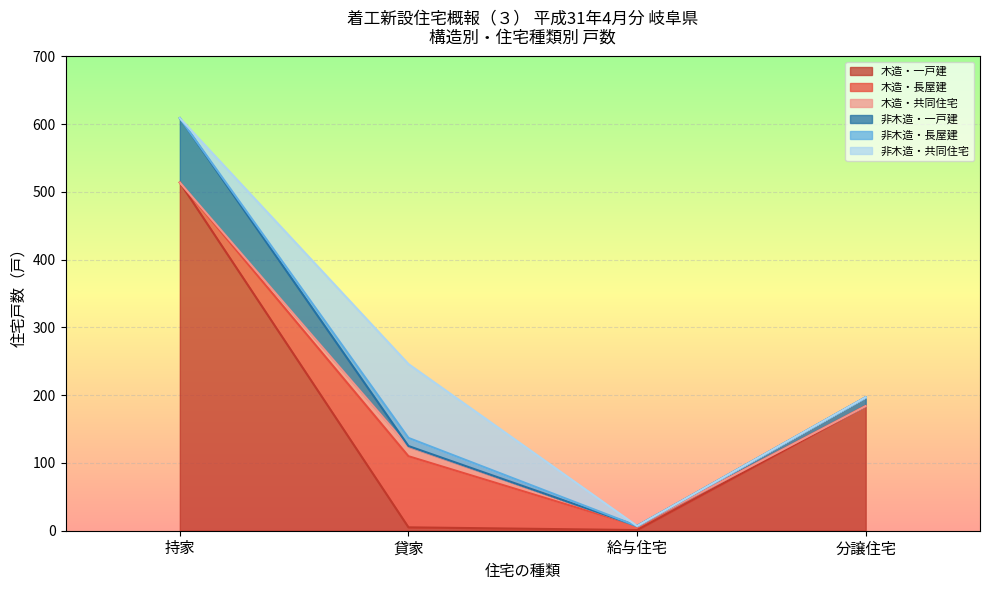

True or false: 持家 and 給与住宅 cross at least once.

False